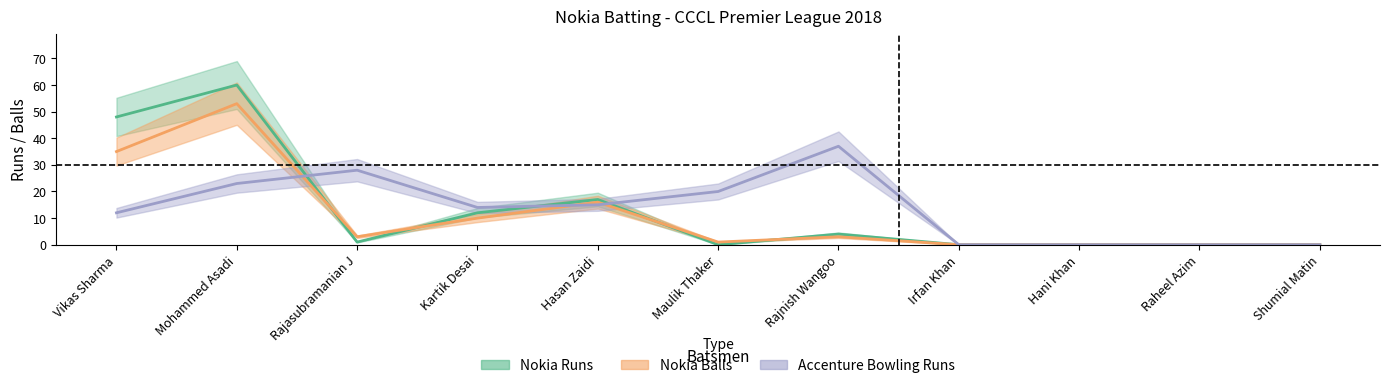

How many interior local peaks does the Nokia Balls series have?

3